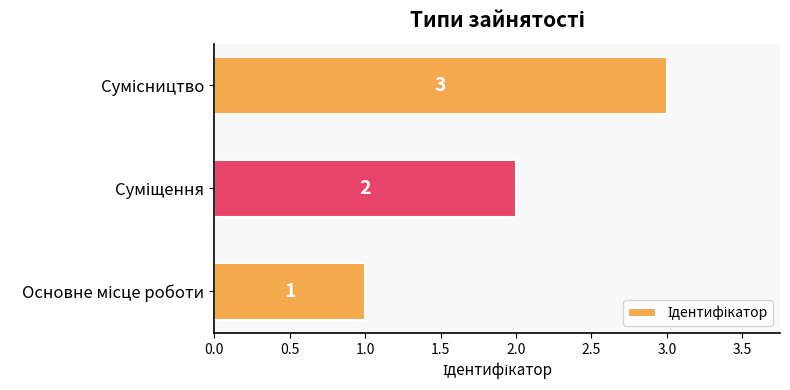

What is the greatest value displayed?

3